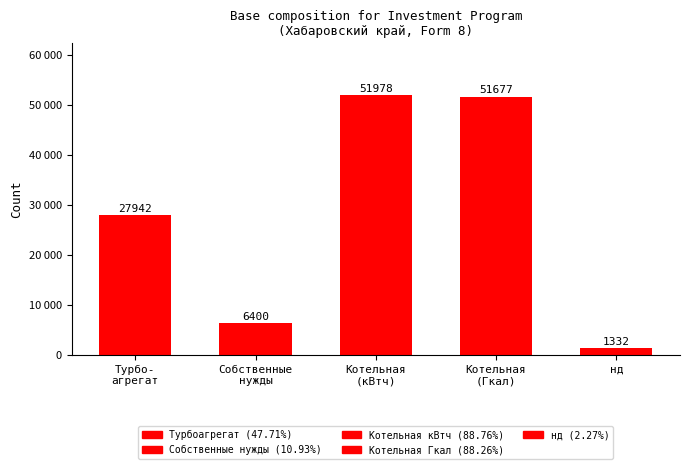

List the labels in order of value, largest first.

Котельная
(кВтч), Котельная
(Гкал), Турбо-
агрегат, Собственные
нужды, нд